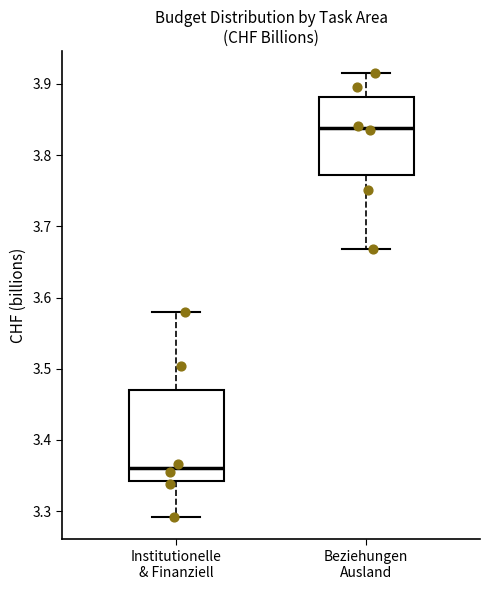

Reading left to right, read every box against the y-axis: the position of its median line, the range the box covers, and the ends of its whiskers. The values are not printed on the chart, so give them approximately, as read against the axis.

Institutionelle & Finanziell: median 3.36, box 3.34 to 3.47, whiskers 3.29 to 3.58
Beziehungen Ausland: median 3.84, box 3.77 to 3.88, whiskers 3.67 to 3.92